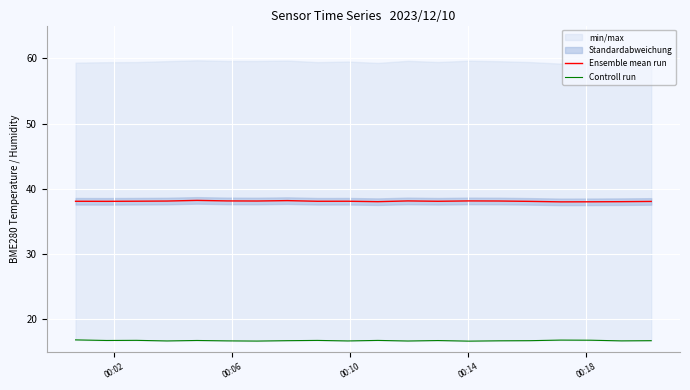

True or false: Controll run and Ensemble mean run cross at least once.

False